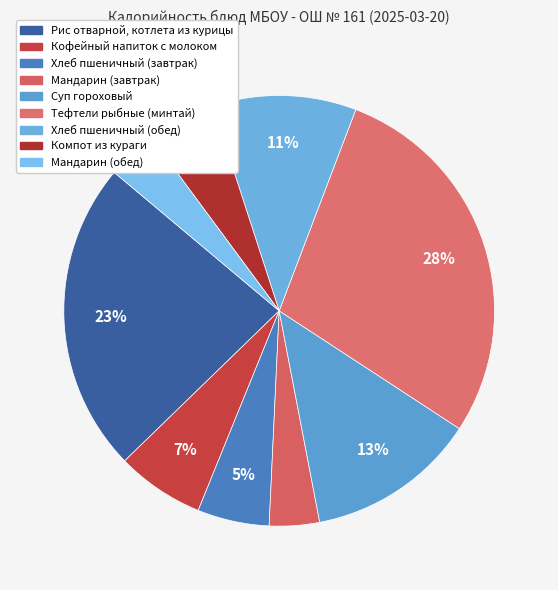

True or false: Кофейный напиток с молоком accounts for 7% of the total.

True